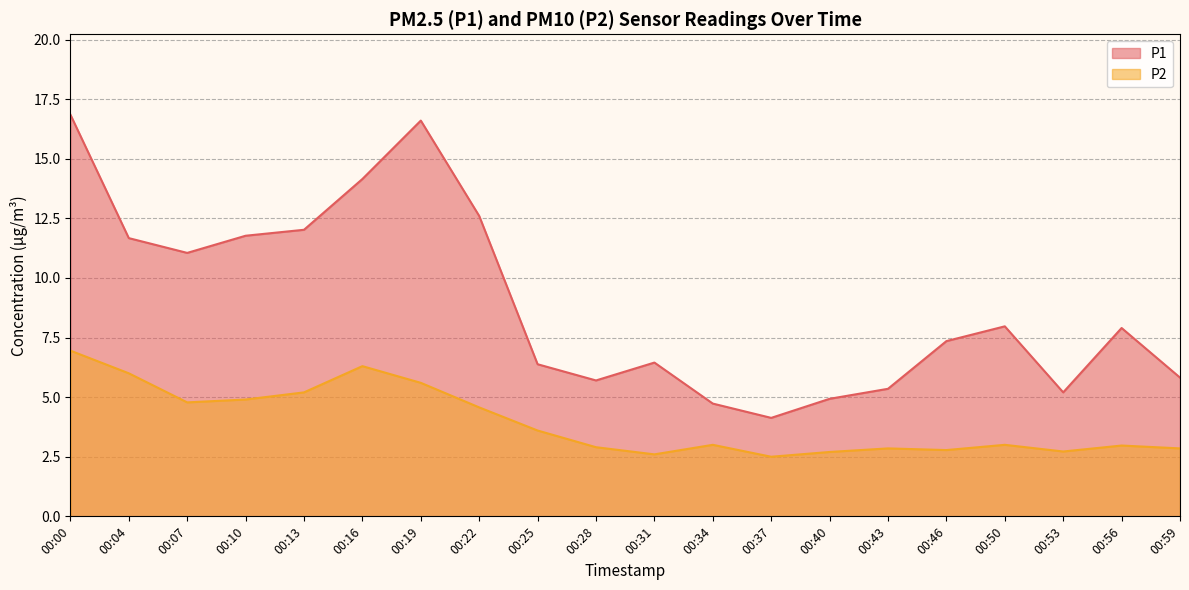

In P1, how many points are higher than both neighbors (excluding endpoints)?

4